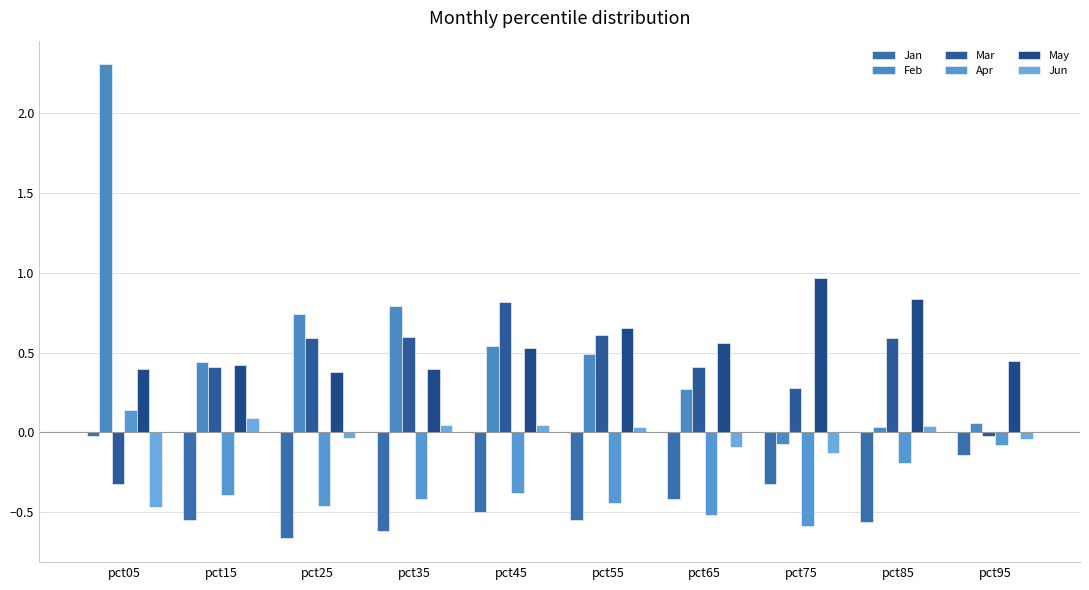

How many data points in Feb are above 0?

9